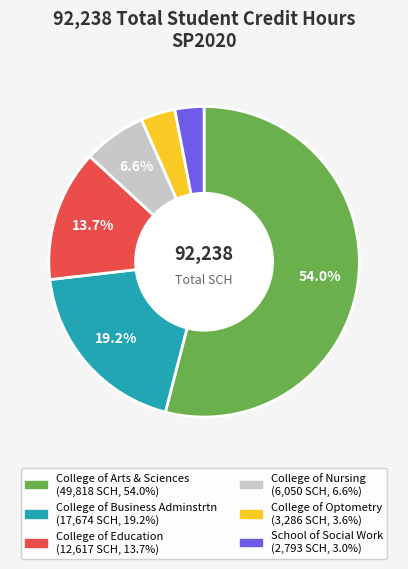

Is it true that College of Education is 5% of the pie?

False